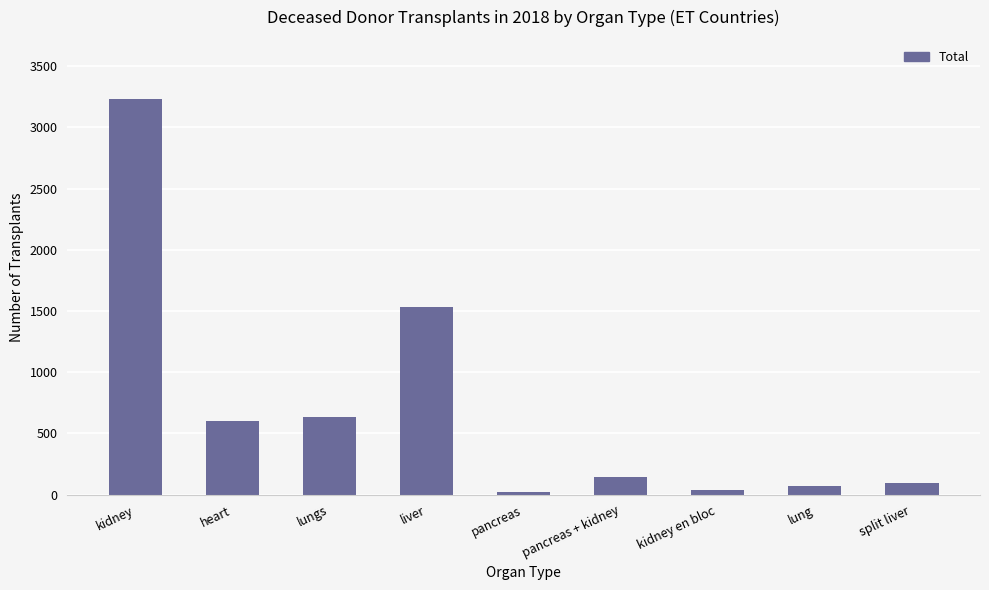

What is the maximum value shown in the chart?

3231